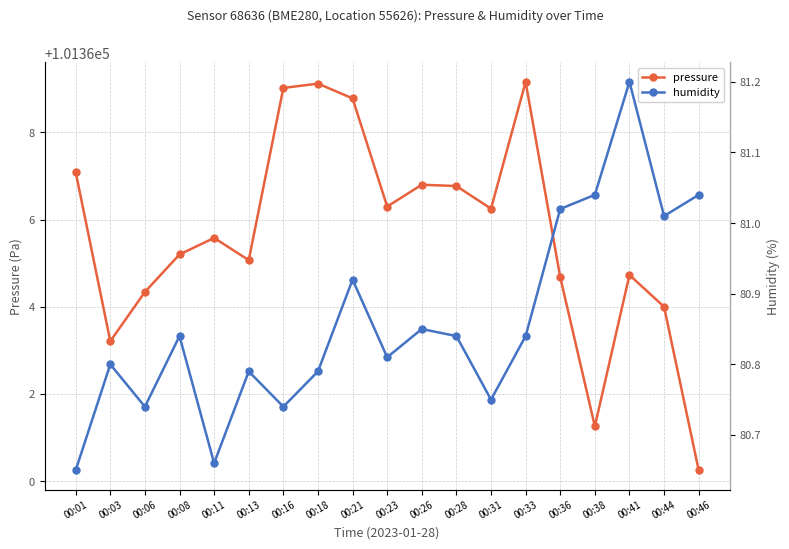

At which label does pressure reach its minimum?

00:46